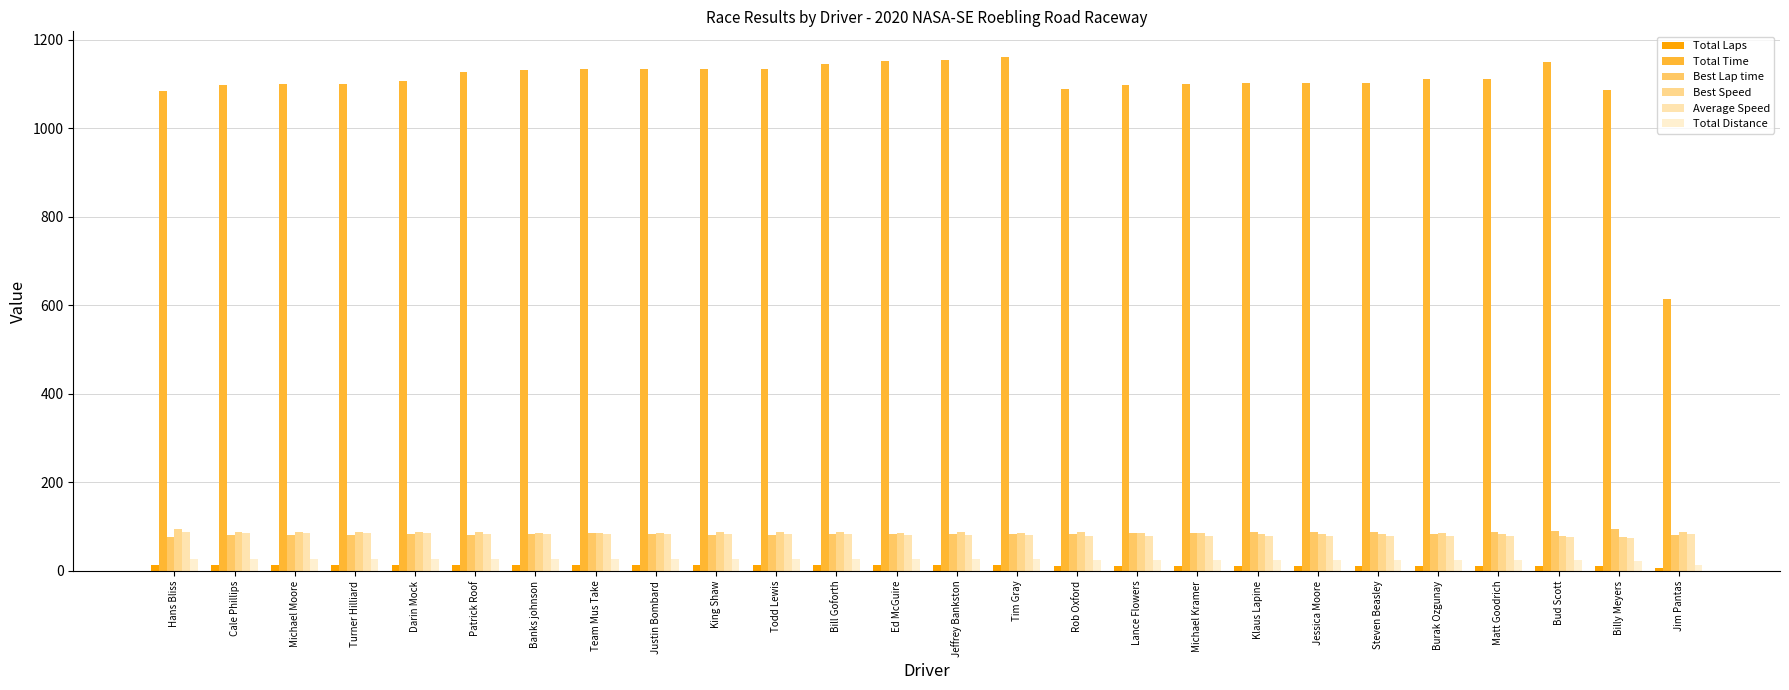

What is the average value of the Best Speed series?

86.3